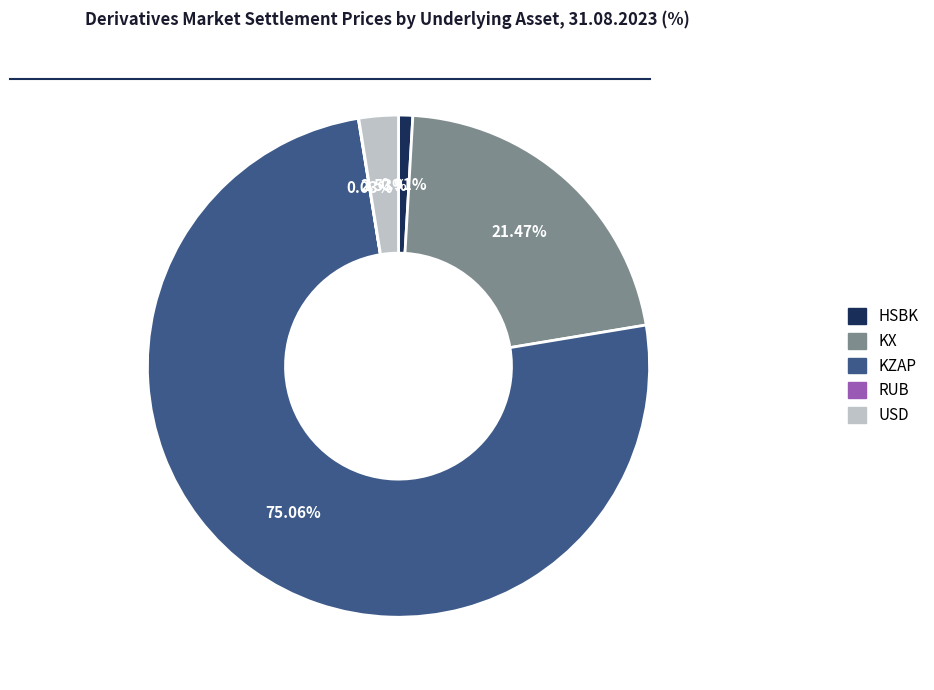

To the nearest percent, what portion does KX represent?

21%